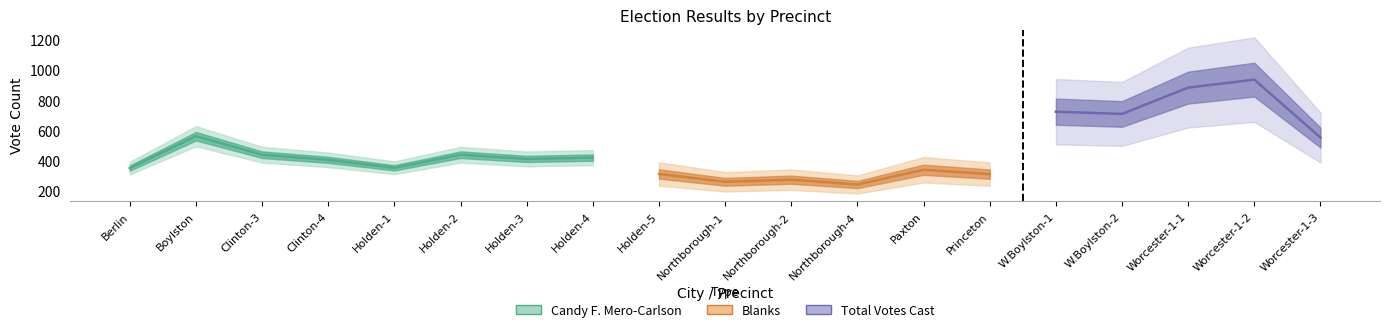

True or false: candy and total_votes intersect in this chart.

False